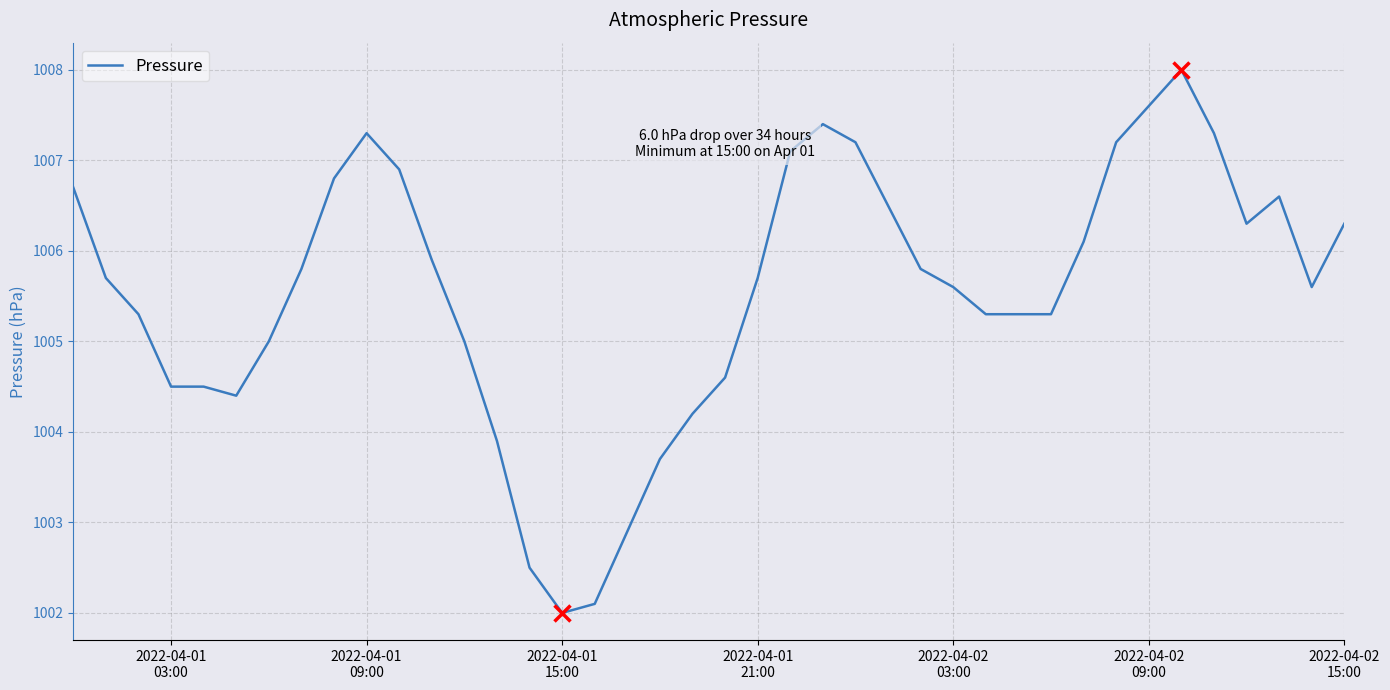

What is the greatest value displayed?

1008.0